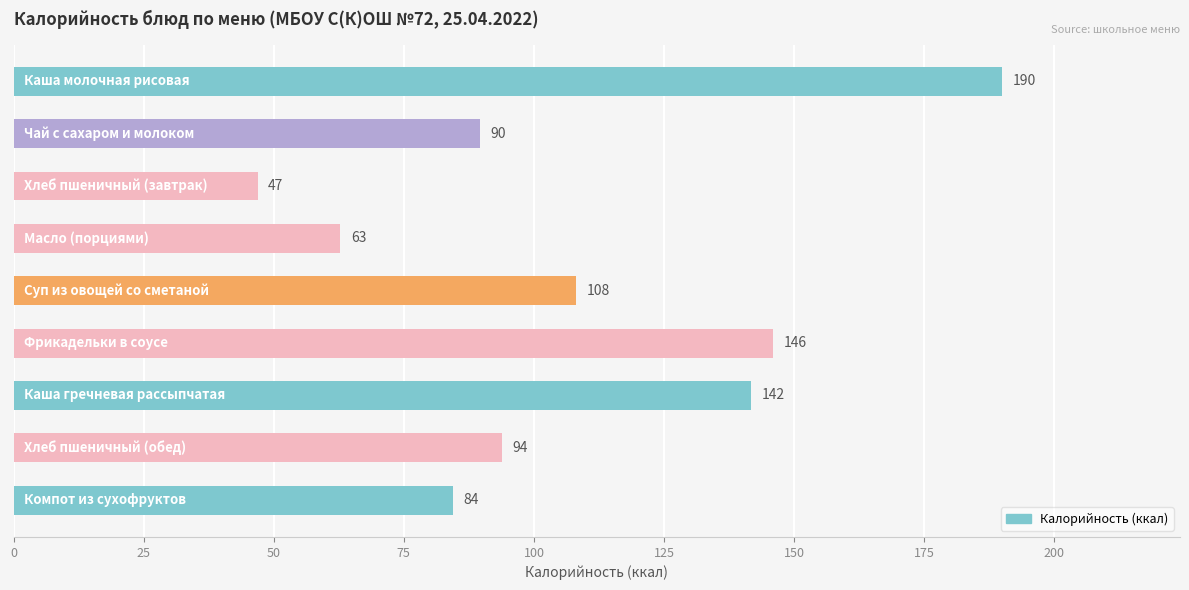

What is the value of the 5th bar from the top?

108.1